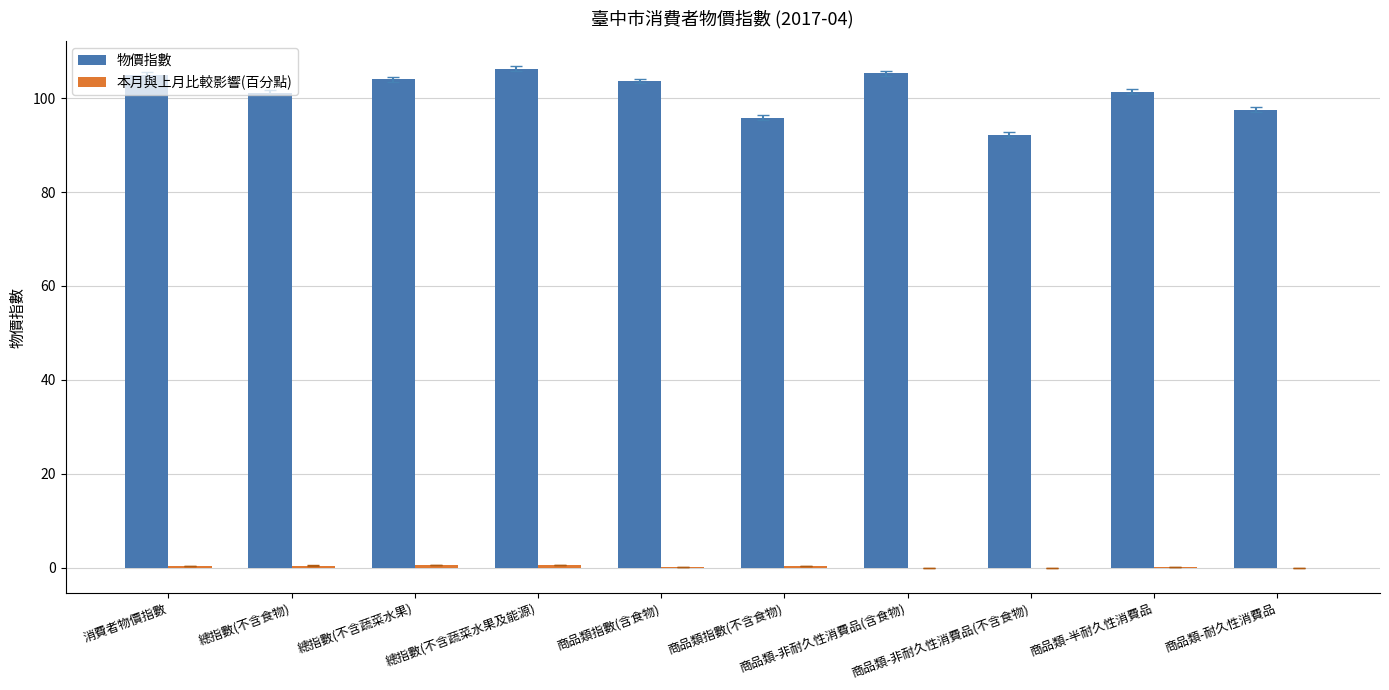

Which series has the largest total across all categories?

物價指數